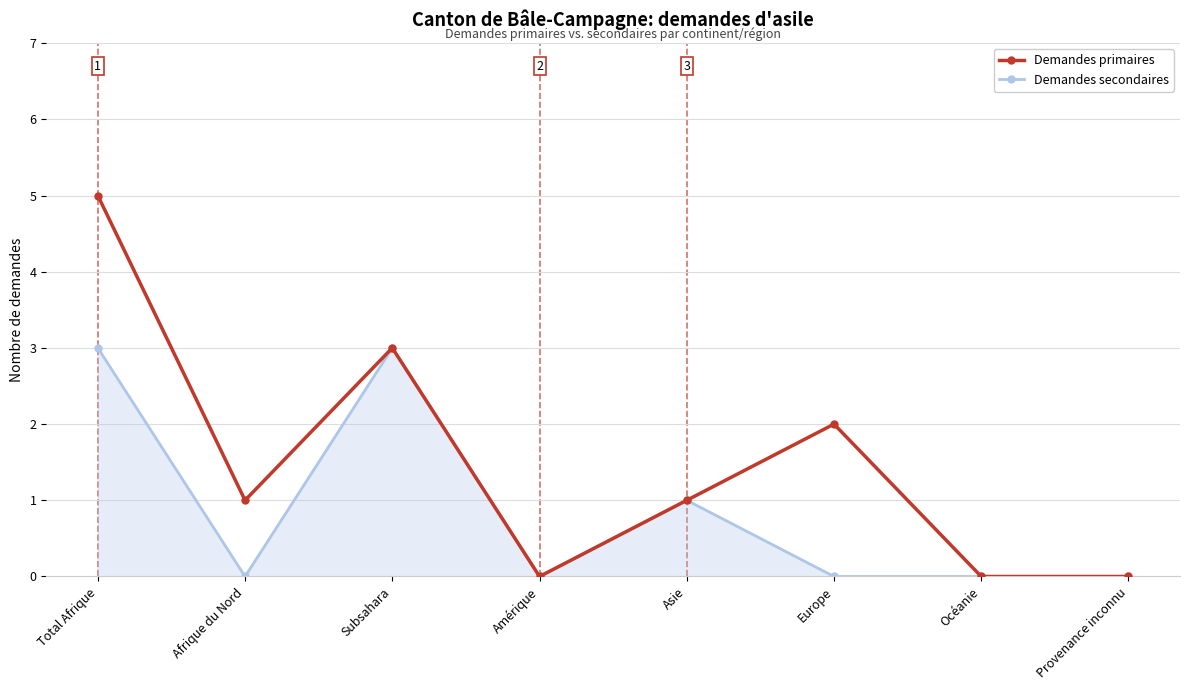

List the series in order of their overall mean, lowest first.

Demandes secondaires, Demandes primaires